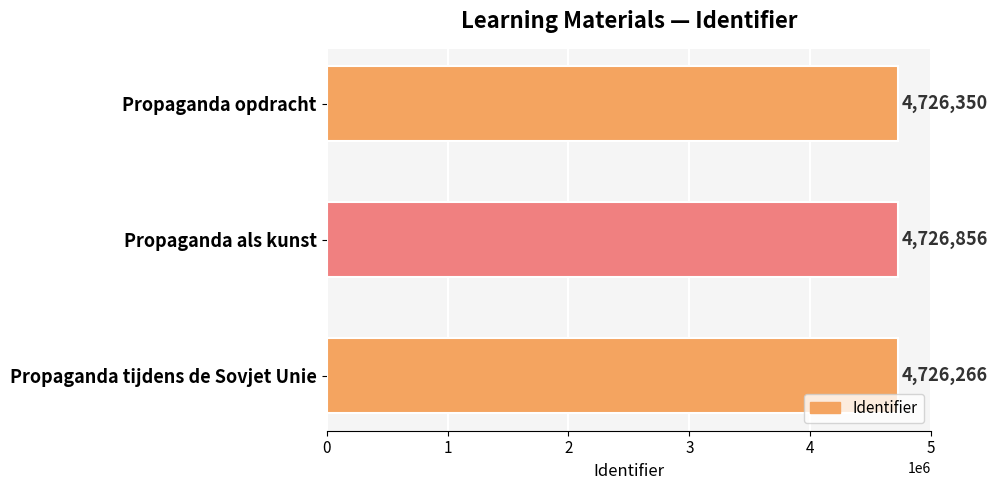

Rank the categories by value from lowest to highest.

Propaganda tijdens de Sovjet Unie, Propaganda opdracht, Propaganda als kunst